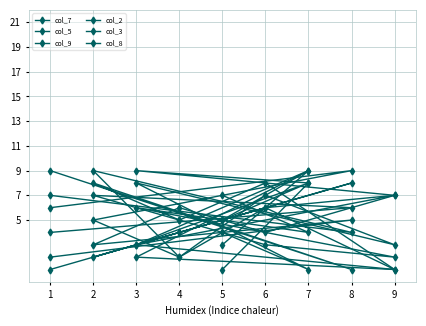

After their last crossing, which series has the higher values: col_2 or col_9?

col_2